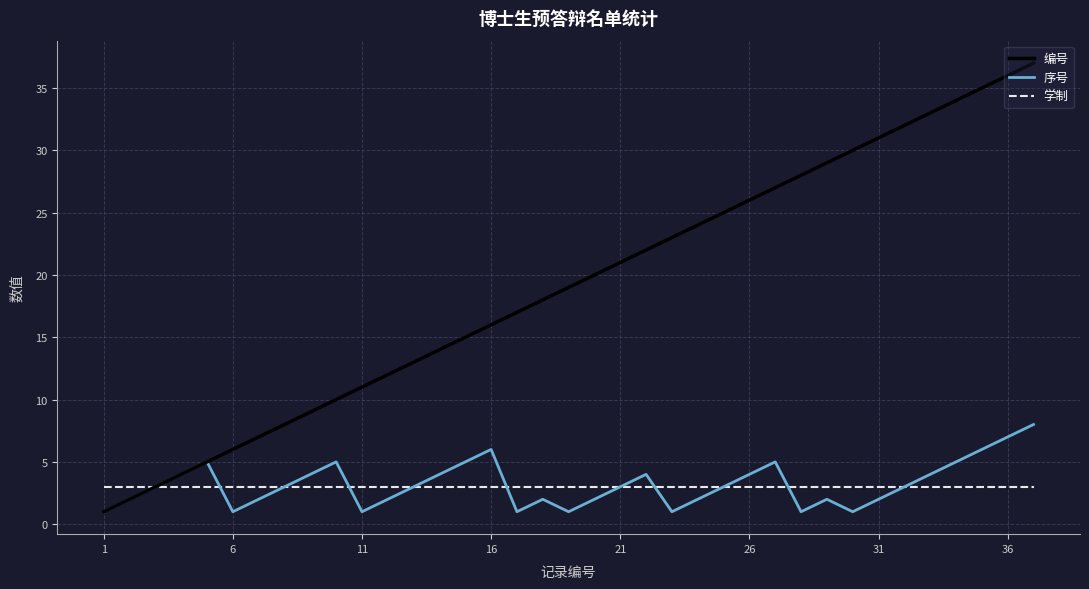

What is the smallest value displayed?

1